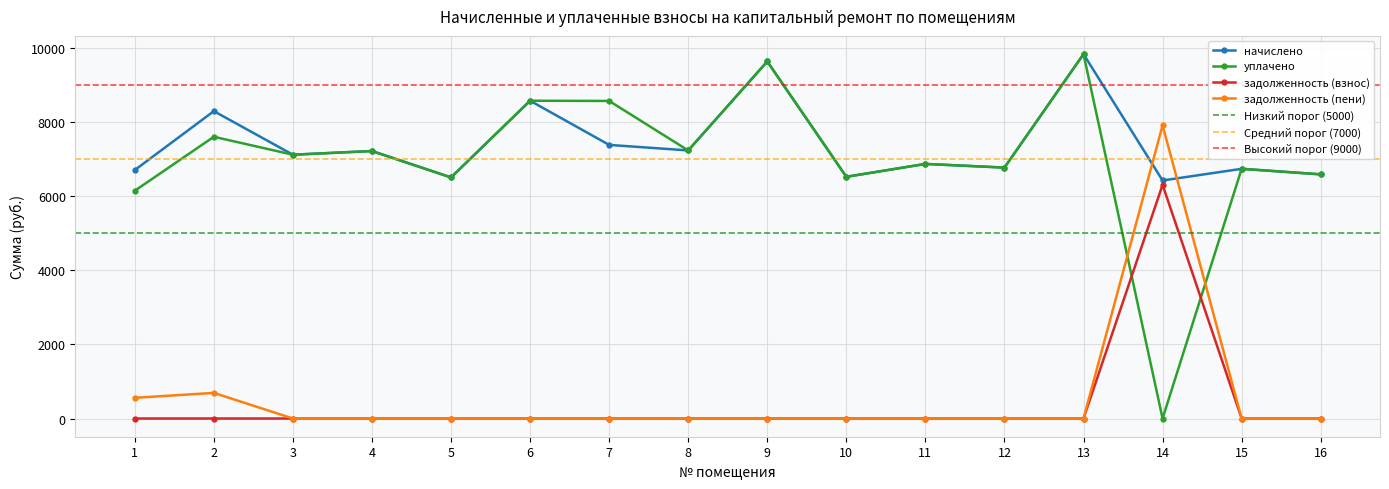

In задолженность (пени), how many points are higher than both neighbors (excluding endpoints)?

2